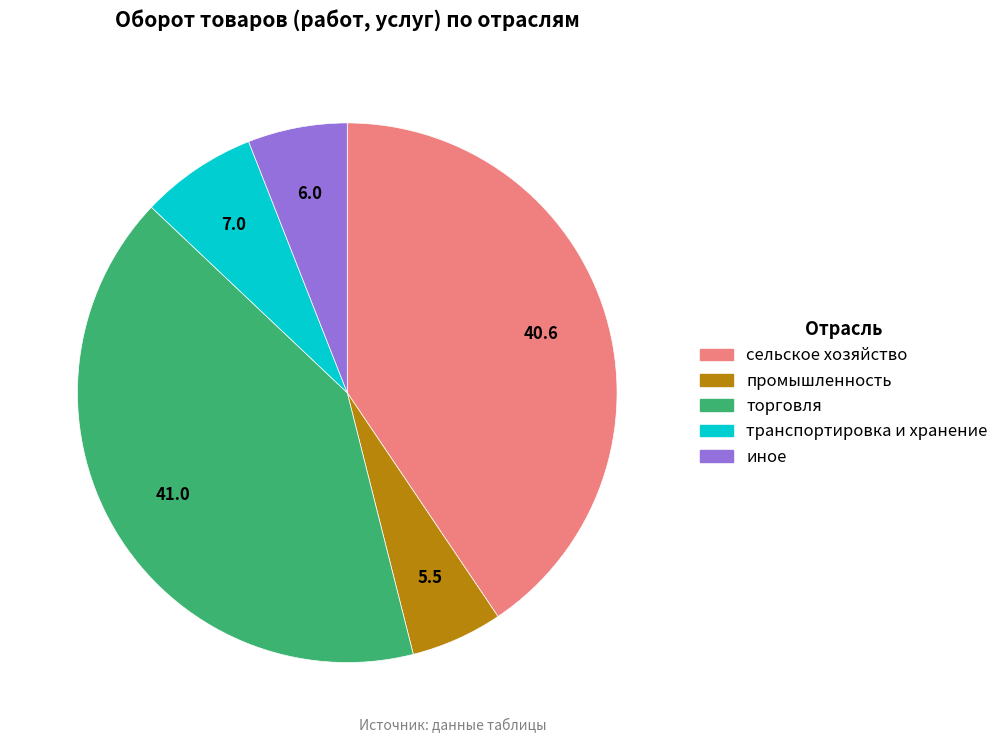

How many slices are in this pie chart?

5